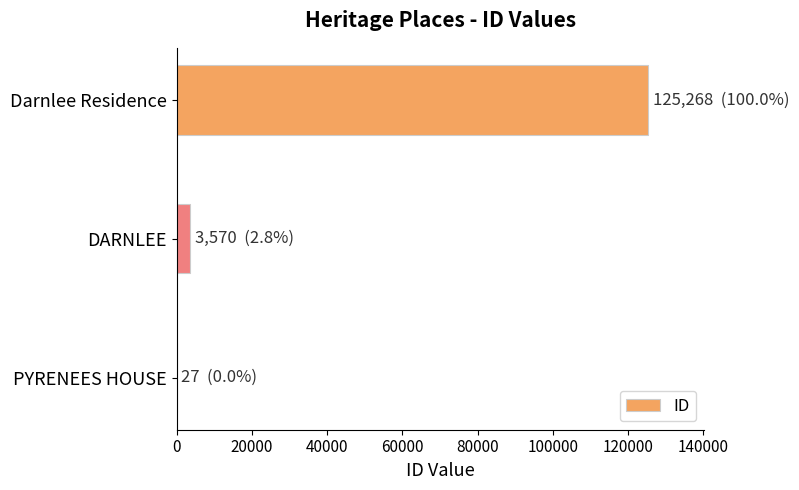

How many data points does each series have?

3